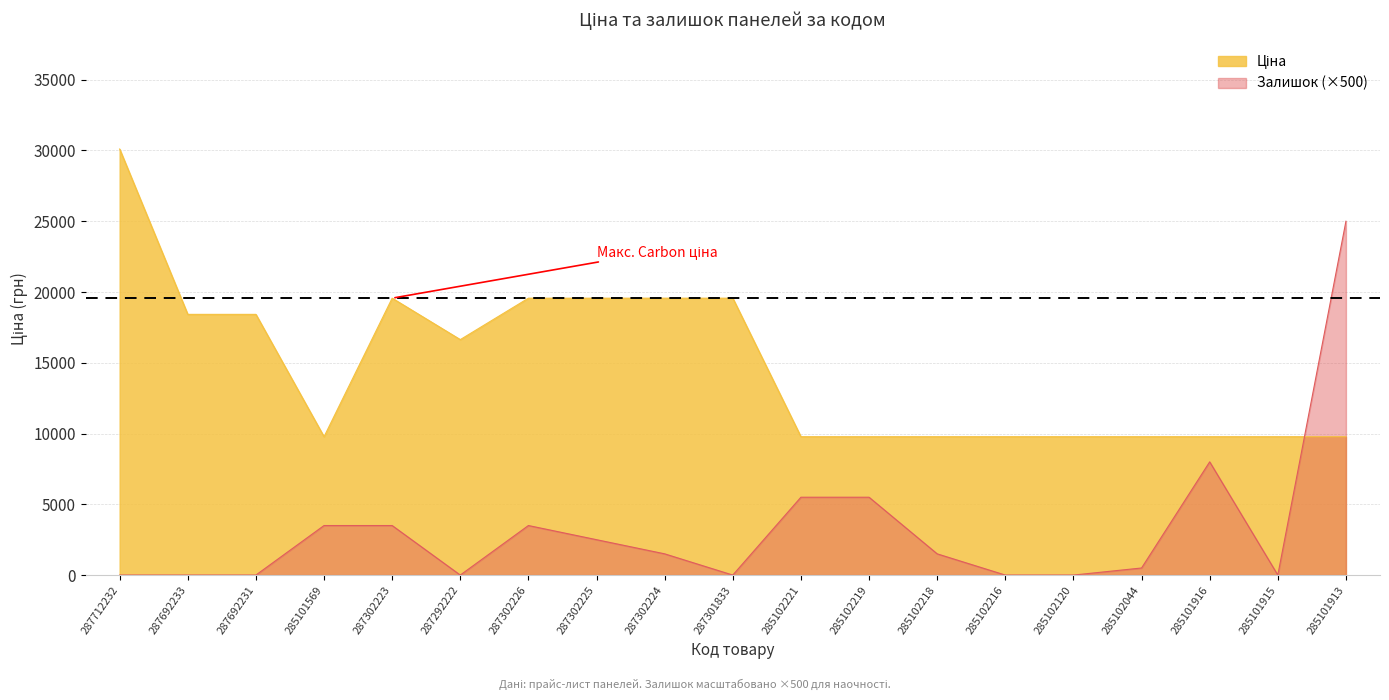

What is the sum of all Ціна values?

279160.7